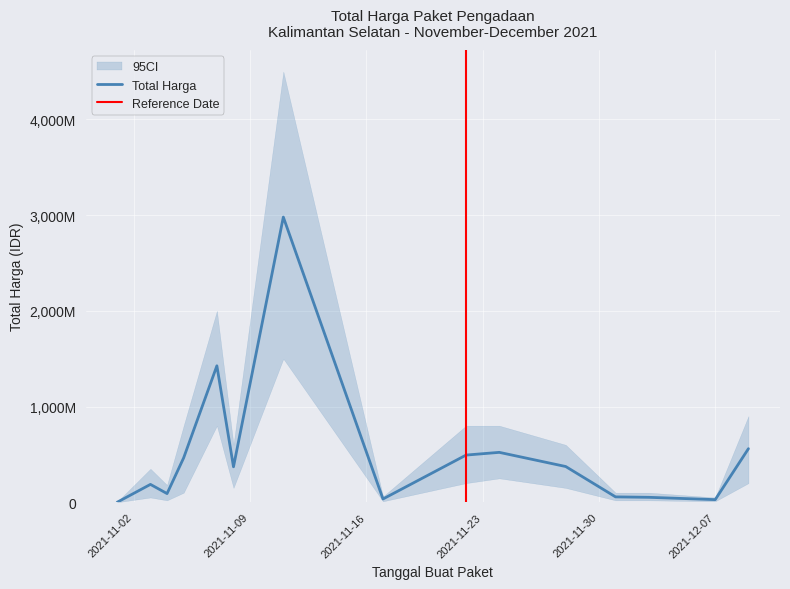

Reading left to right, list all the values displayed in this chart.

2021-11-01=333600	2021-11-03=186661270	2021-11-04=90672075	2021-11-05=464002100	2021-11-07=1425867900	2021-11-08=370565000	2021-11-11=2979953240	2021-11-17=34292000	2021-11-22=493000000	2021-11-24=521459900	2021-11-28=373404000	2021-12-01=56152800	2021-12-03=51601000	2021-12-07=27412000	2021-12-09=559971000